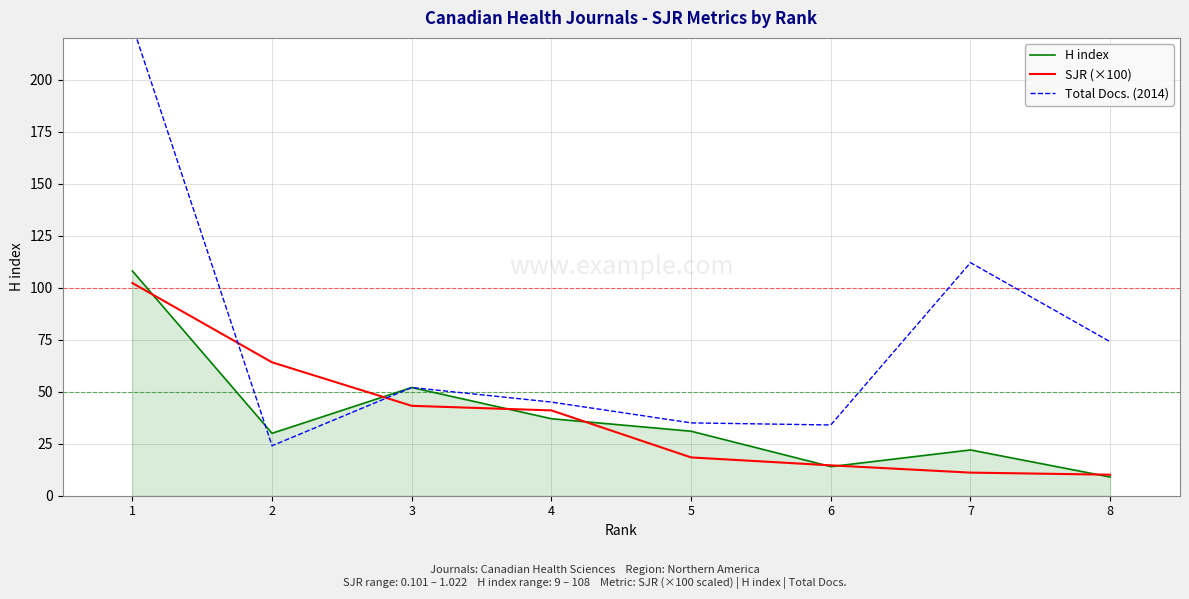

At which category is the sum across all series the highest?

1